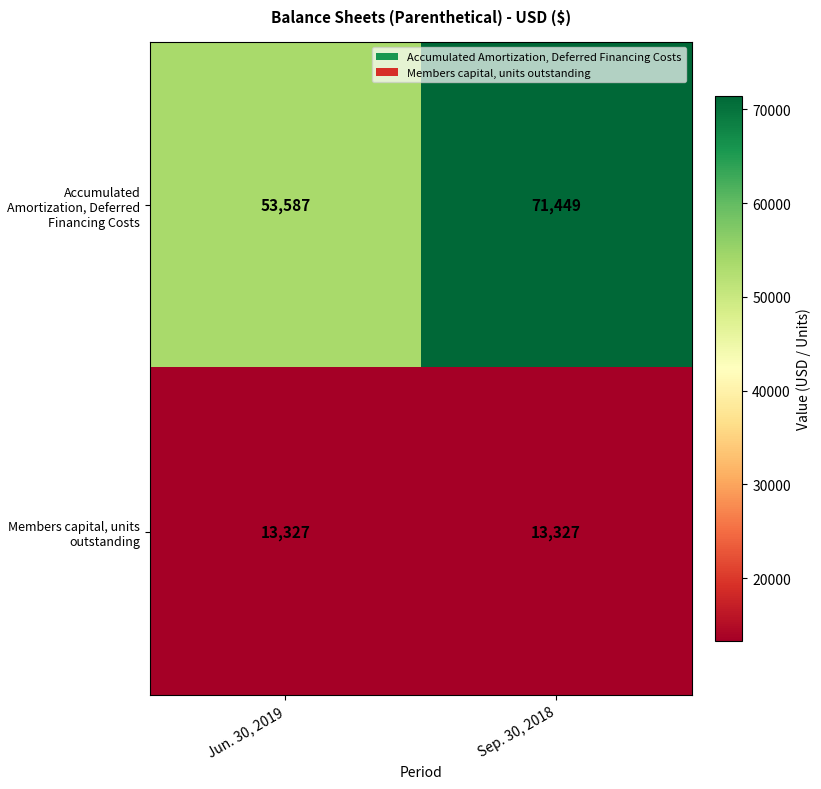

Which series changed the most between Jun. 30, 2019 and Sep. 30, 2018?

Accumulated Amortization, Deferred Financing Costs